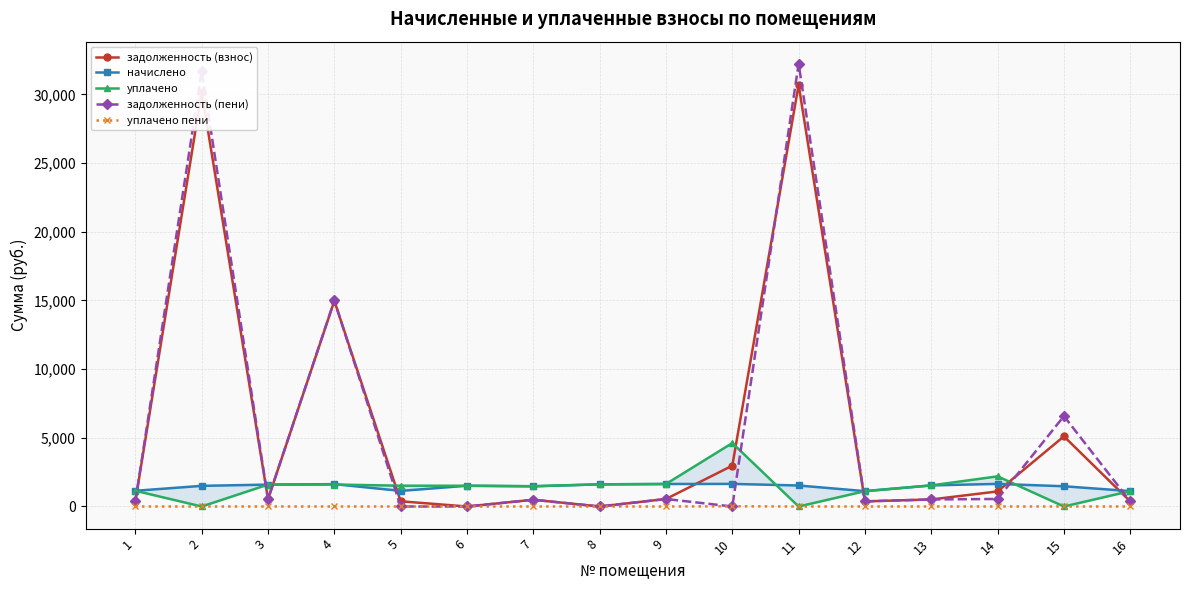

Where do задолженность (пени) and уплачено пени first cross each other?

9 and 10